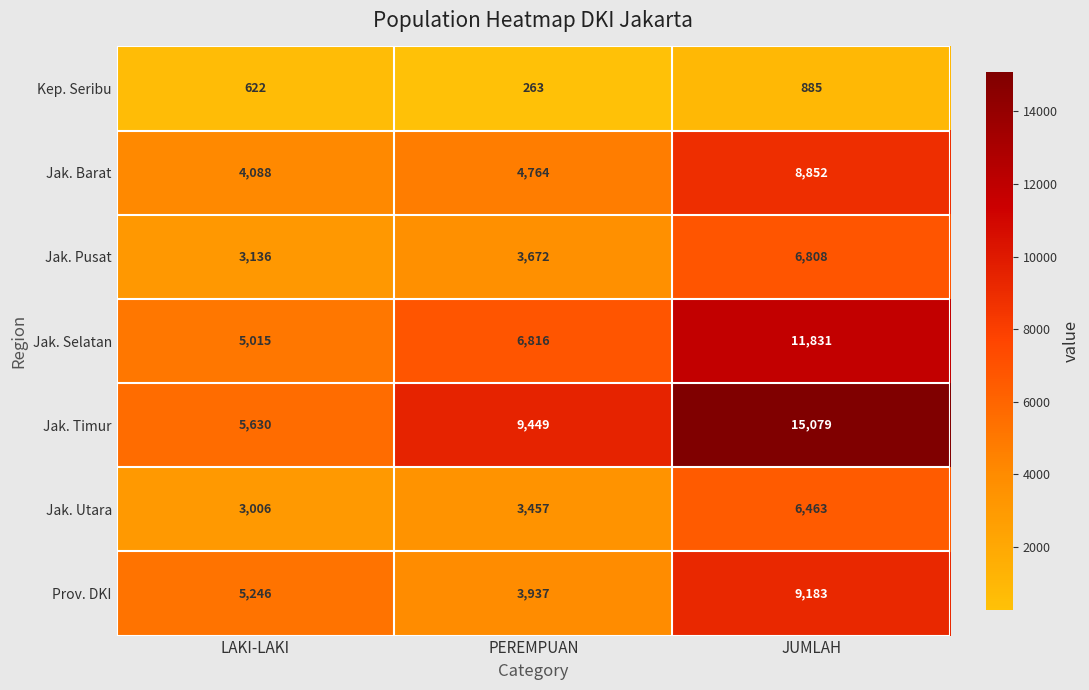

How many series are shown in this chart?

7